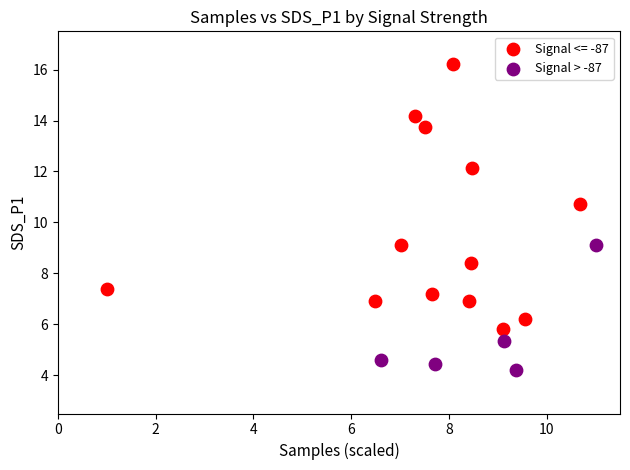

Which series contains the lowest Y value?

Signal > -87